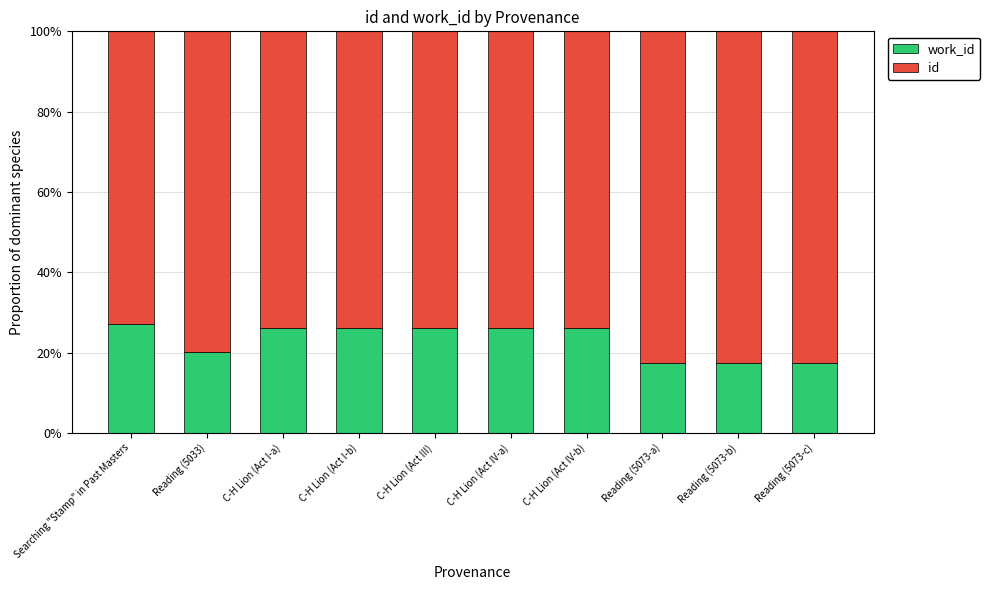

What is the total value across all series at C-H Lion (Act III)?

100.0